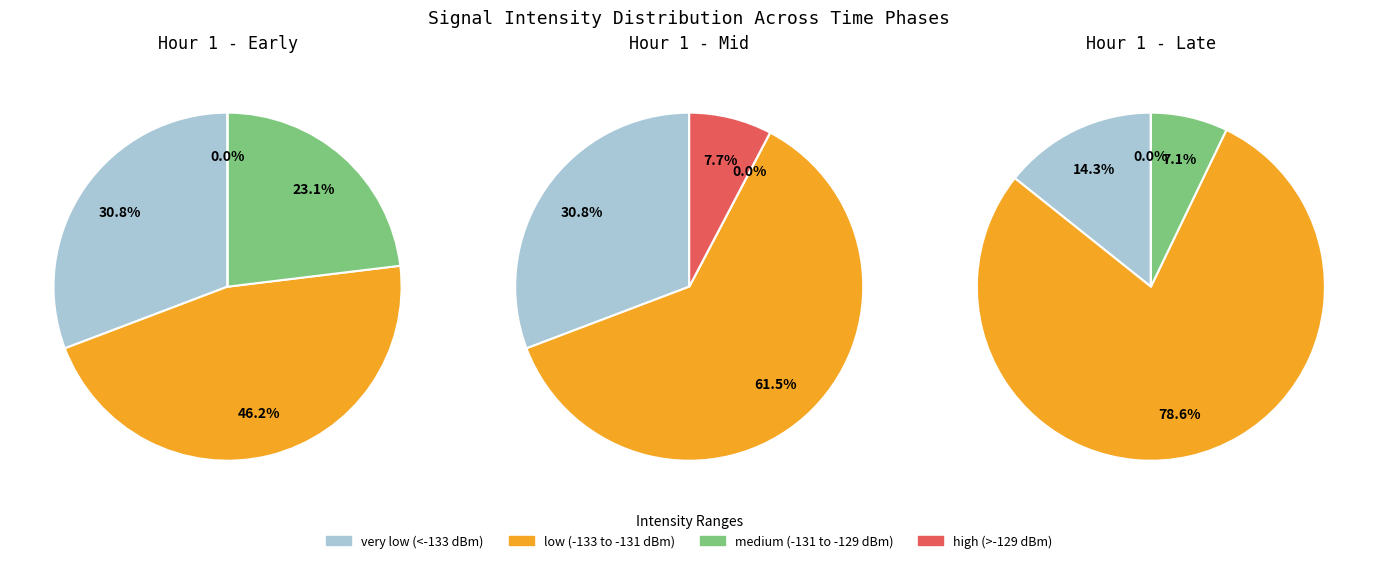

Does 3 account for over 50% of the chart?

No